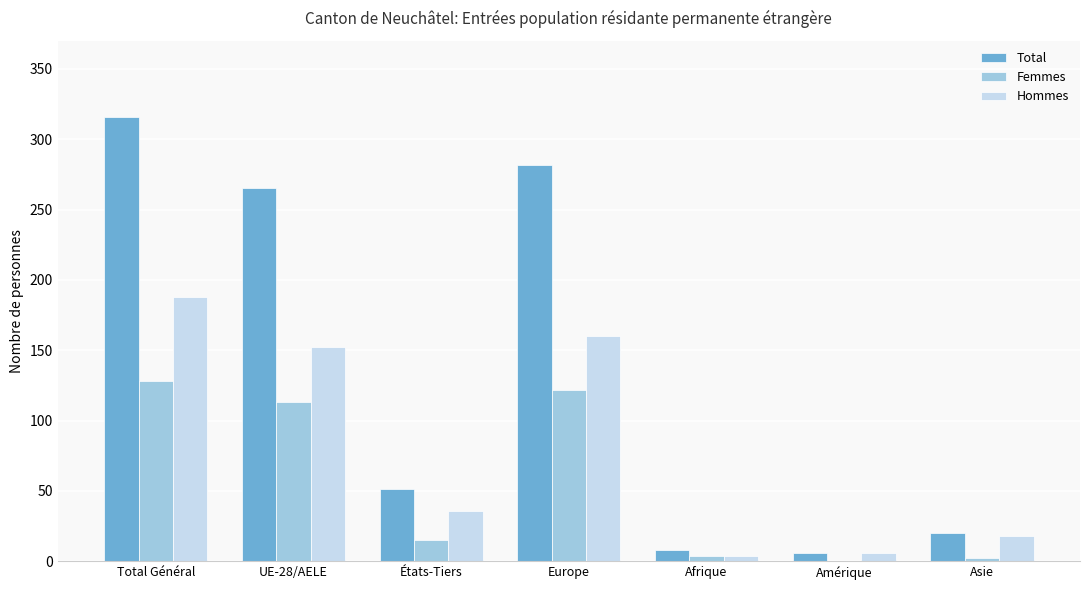

Reading left to right, what are all the values shown in this chart?

Total: 316	265	51	282	8	6	20
Femmes: 128	113	15	122	4	0	2
Hommes: 188	152	36	160	4	6	18